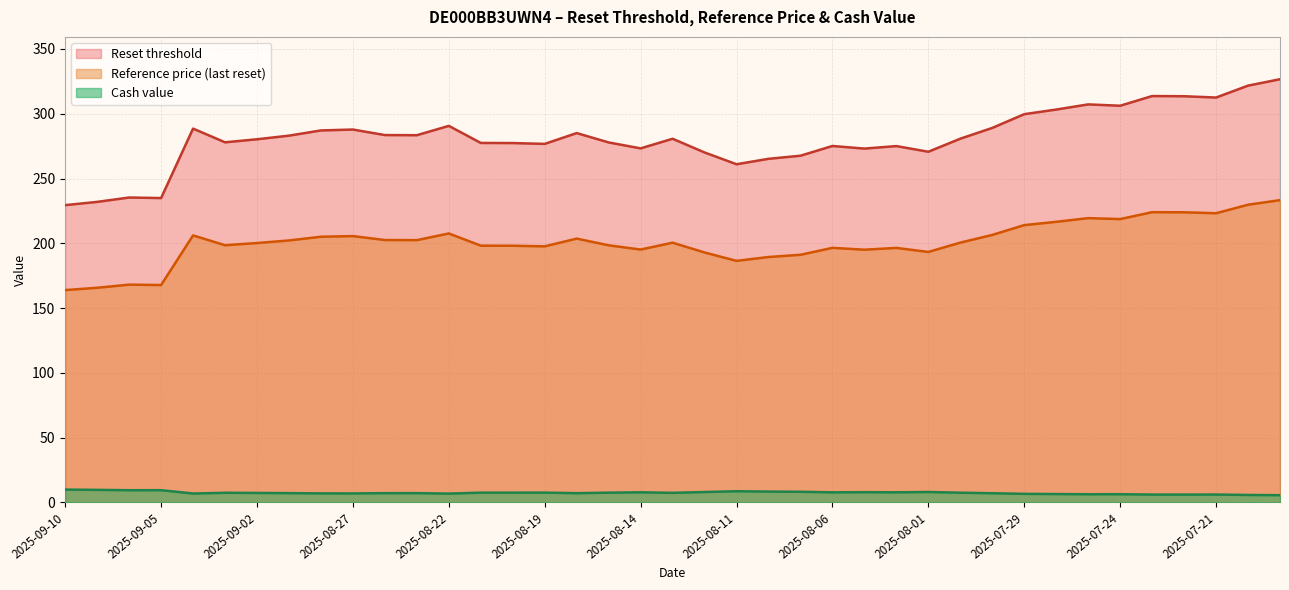

What is the highest value of the Reset threshold series?

326.6